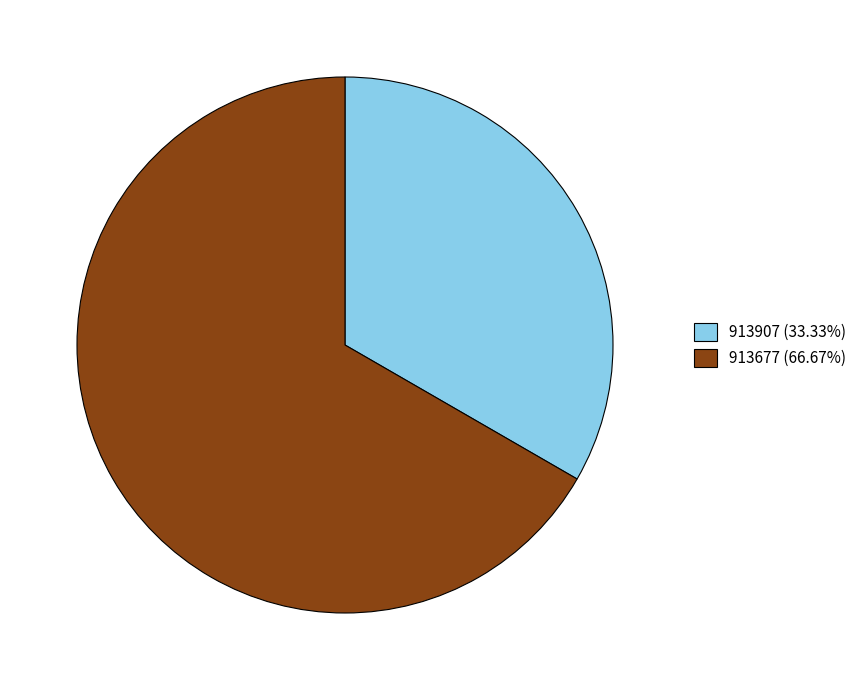

Do 913677 (66.67%) and 913907 (33.33%) together represent more than half of the pie?

Yes